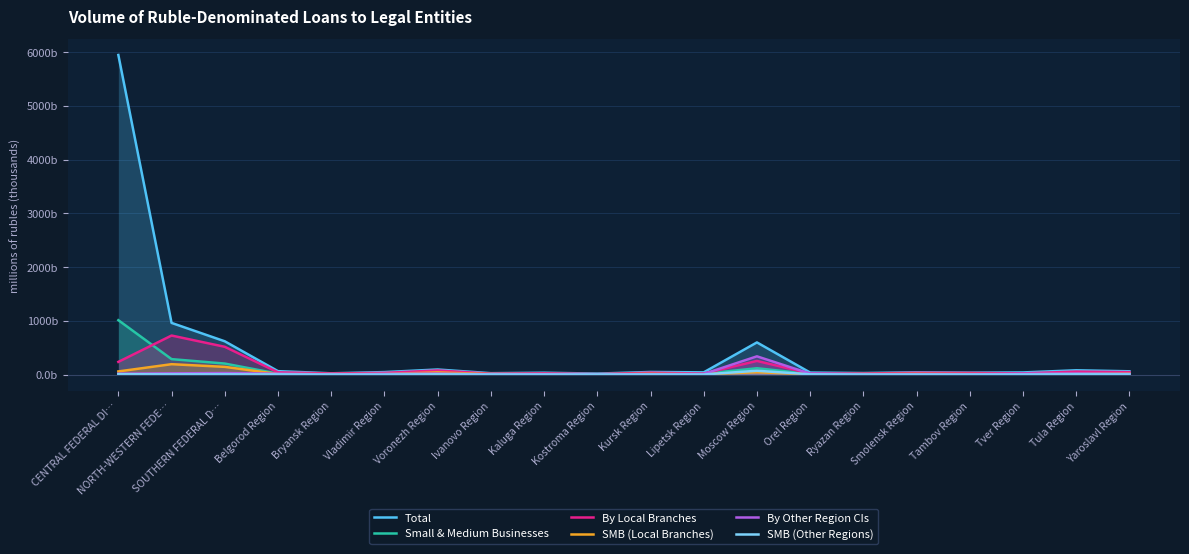

Where is the first local minimum for By Local Branches?

Bryansk Region